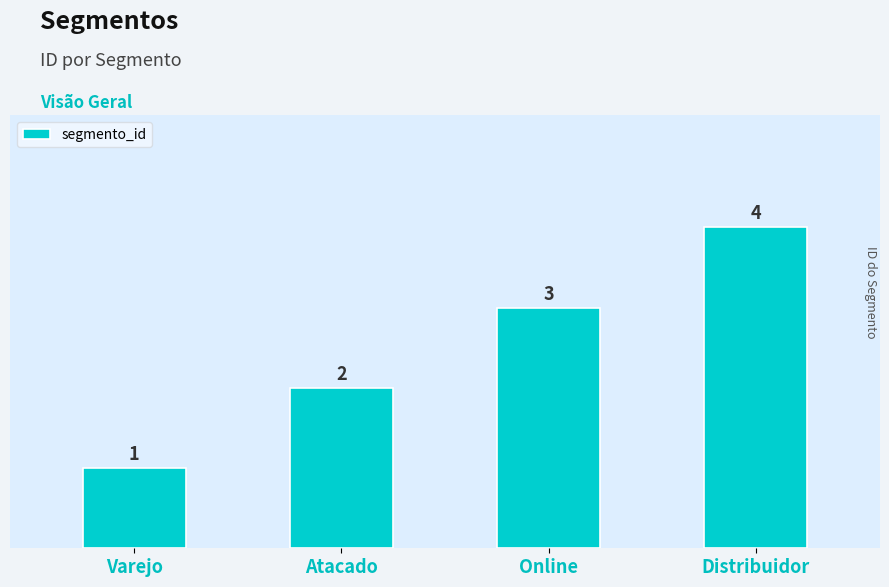

Is it true that the value at Distribuidor is 7?

False